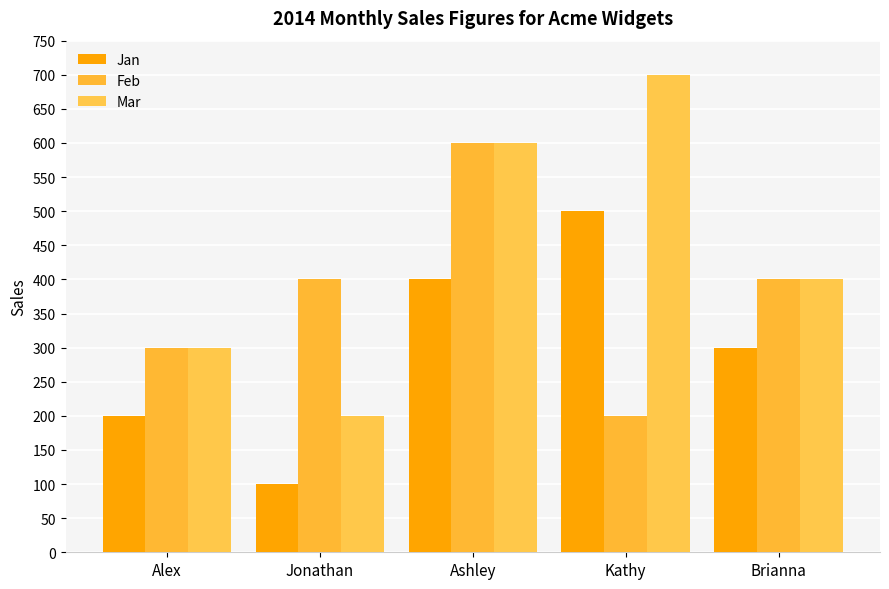

How many values in the Feb series are below 400?

2